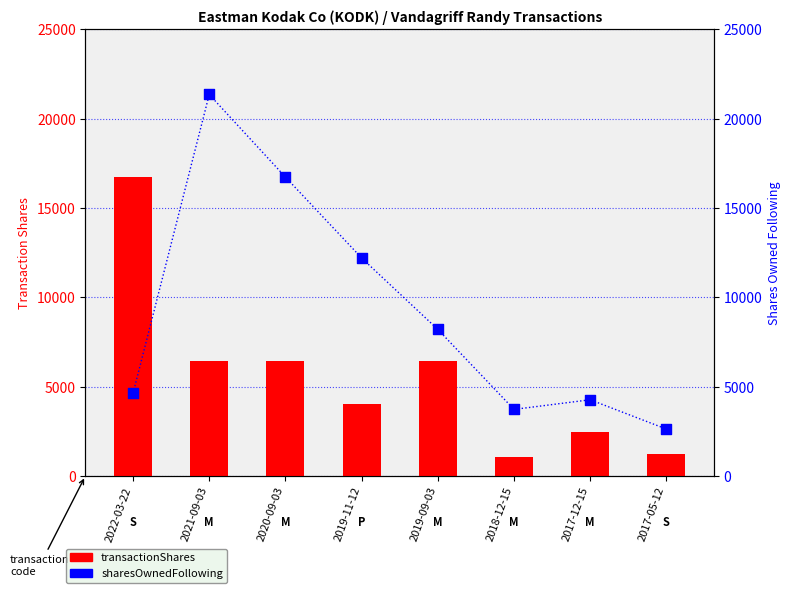

Is the value of sharesOwnedFollowingTransaction at 2020-09-03 greater than the value of transactionShares at 2017-12-15?

Yes